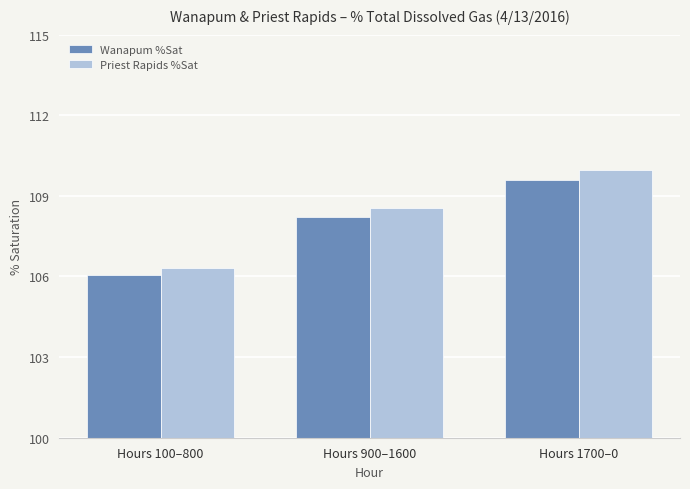

Which series has the widest spread of values?

Priest Rapids %Sat